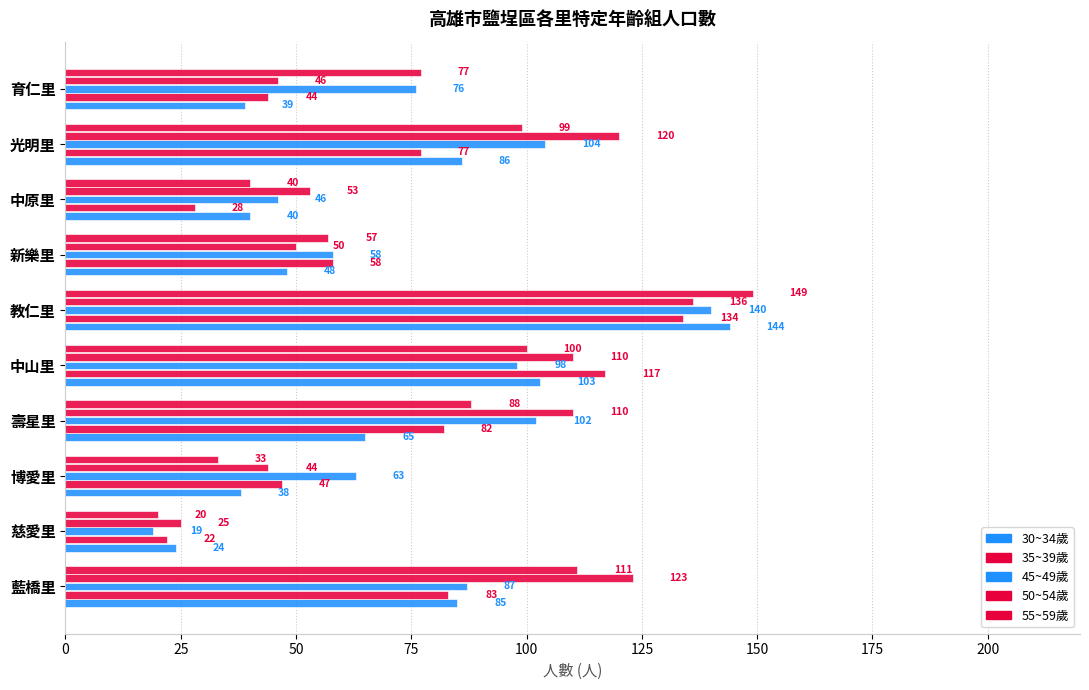

What is the minimum value shown in the chart?

19